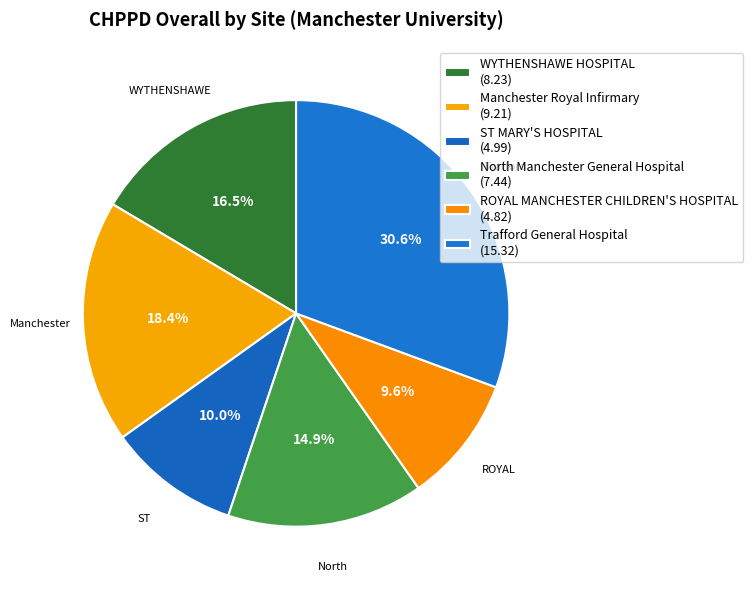

To the nearest percent, what portion does WYTHENSHAWE HOSPITAL represent?

16%